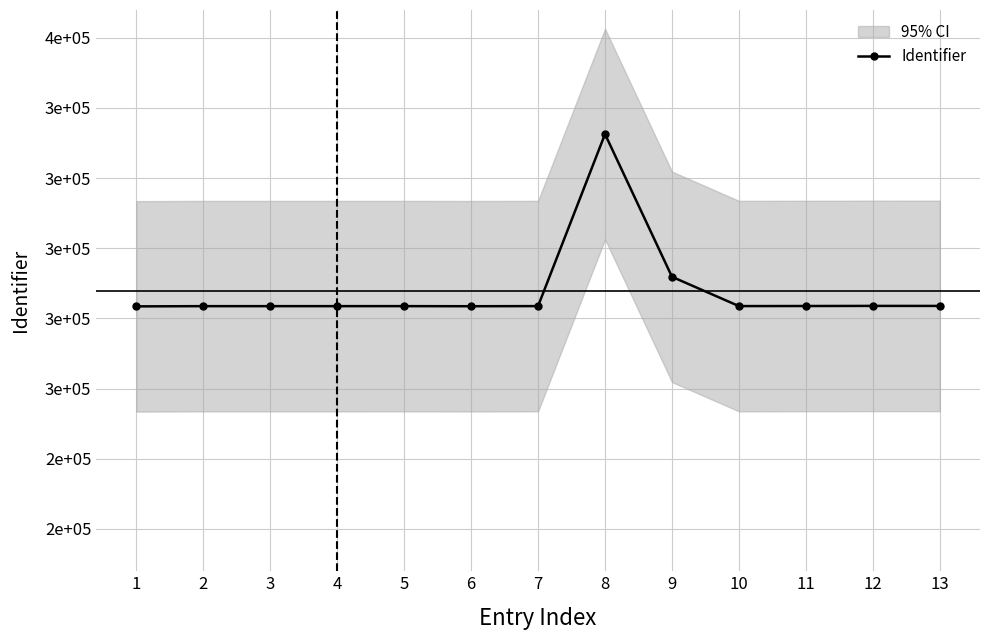

What value does the data have at 5, to the nearest 50?

283500